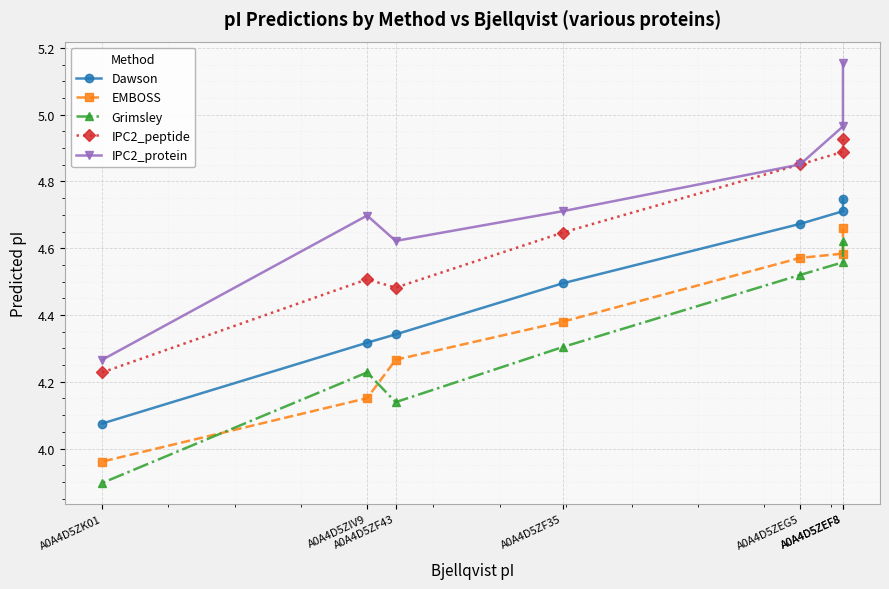

What is the difference between the maximum and minimum values in the EMBOSS series?

0.7